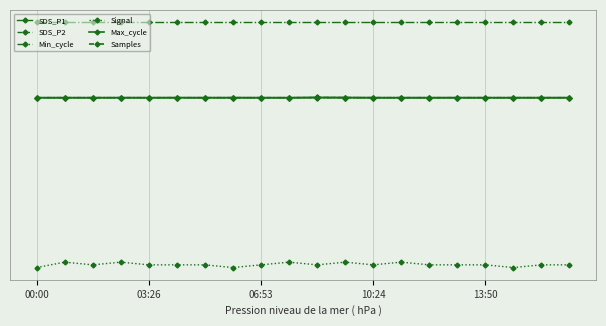

Does the chart have visible grid lines?

Yes